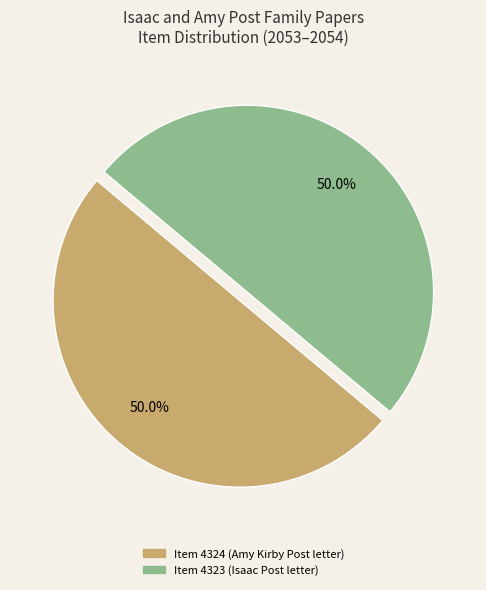

How many slices are in this pie chart?

2